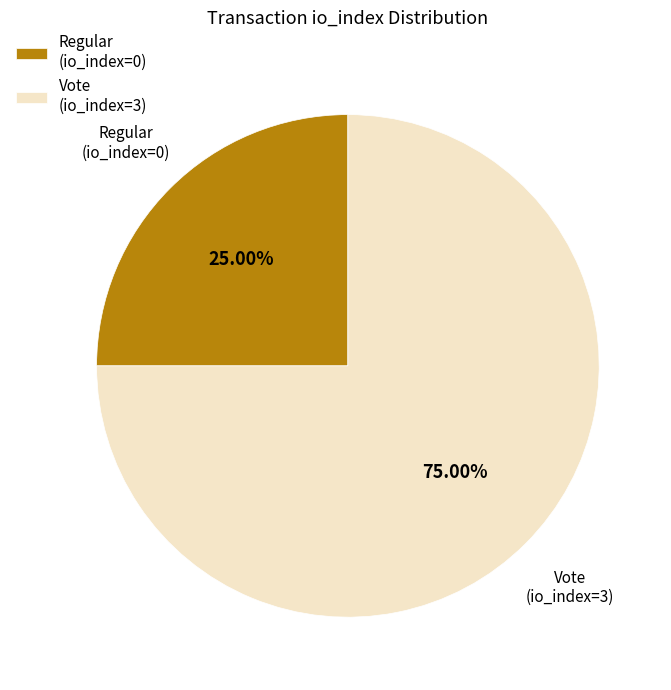

Between Regular (io_index=0) and Vote (io_index=3), which is larger?

Vote (io_index=3)